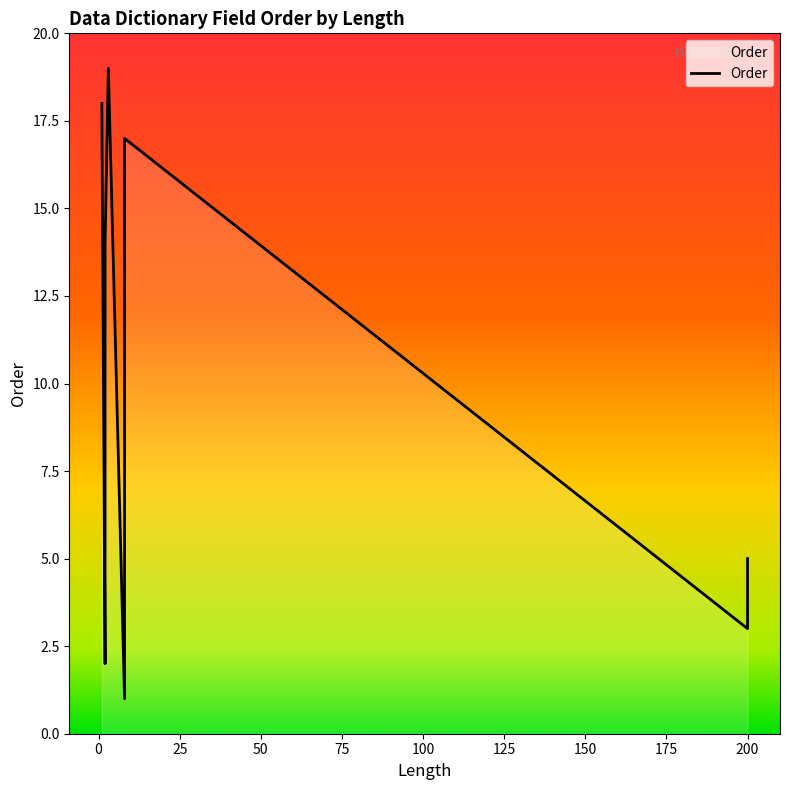

Reading left to right, transcribe all the data shown in this chart.

8=1	2=2	200=3	2=4	200=5	8=6	8=7	2=8	2=9	2=10	2=11	2=12	2=13	2=14	8=15	8=16	8=17	1=18	3=19